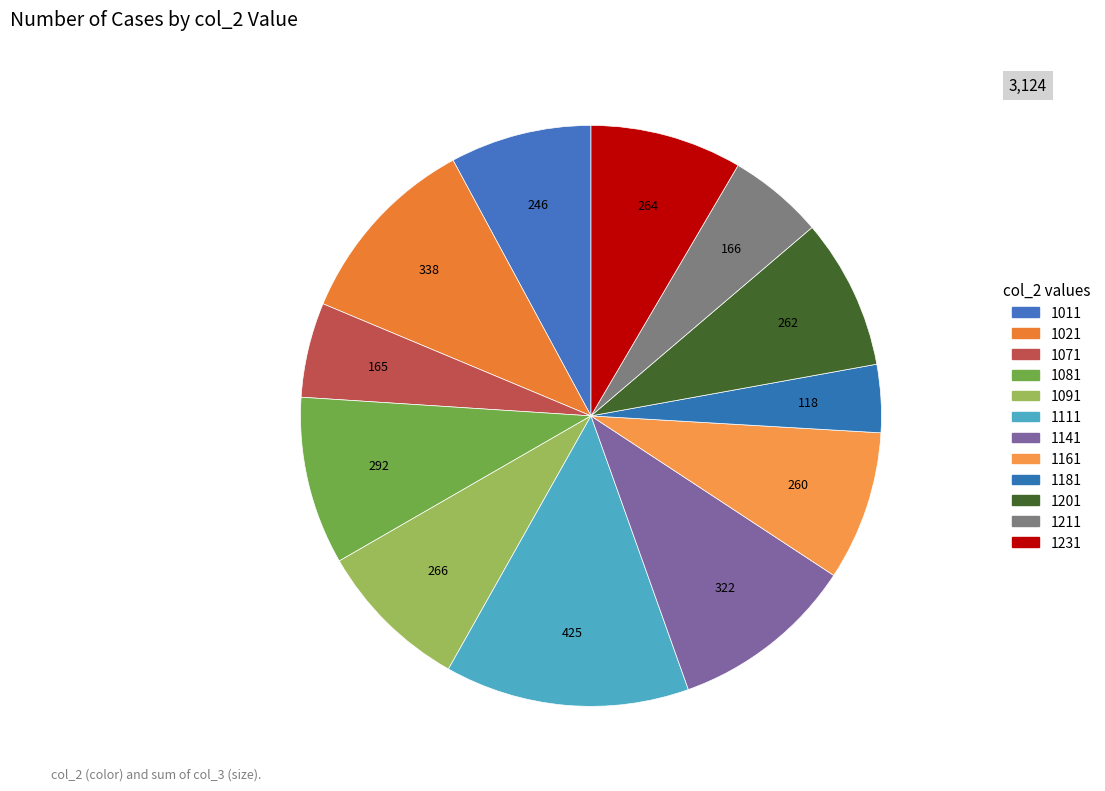

Do 1021 and 1211 together represent more than half of the pie?

No